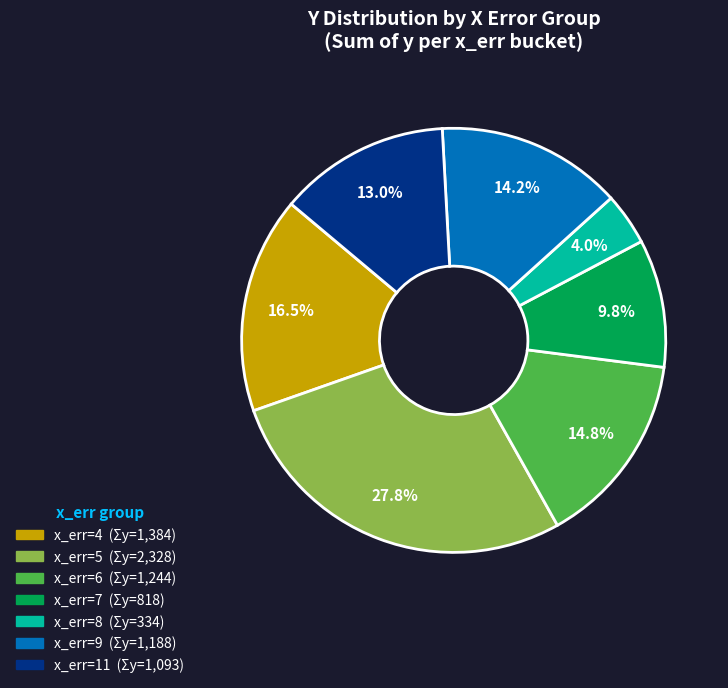

Is there any slice that represents more than half of the pie?

No